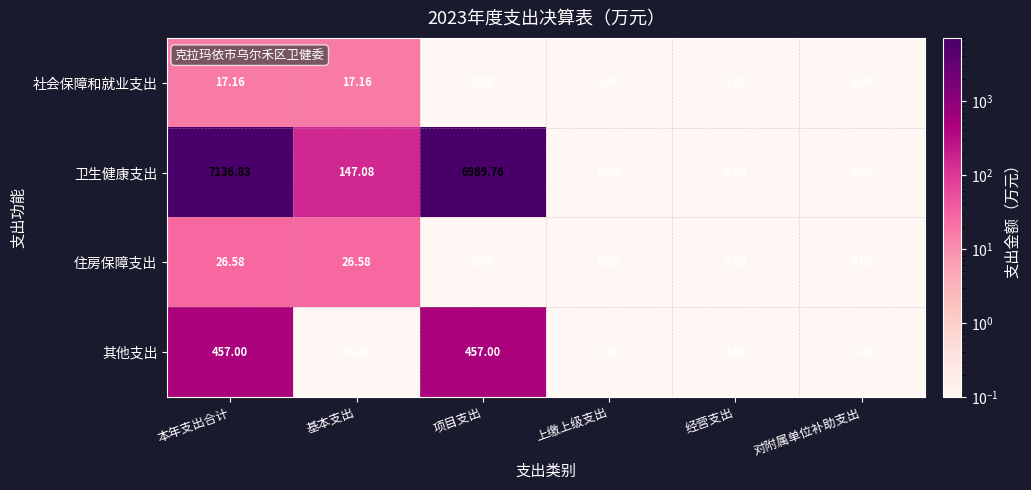

How many categories are shown in the chart?

6